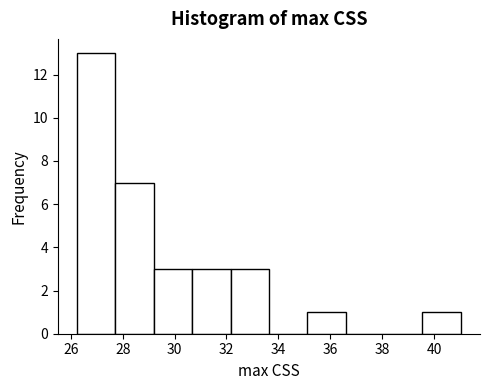

Reading left to right, list every bar in this chart as the range it spans on the x-axis followed by its height. Neither the bar edges nor the heights are printed on the chart, so give them approximately, as read against the axes.

26.2 to 27.8: 13
27.8 to 29.2: 7
29.2 to 30.6: 3
30.6 to 32.2: 3
32.2 to 33.6: 3
33.6 to 35.2: 0
35.2 to 36.6: 1
36.6 to 38.0: 0
38.0 to 39.6: 0
39.6 to 41.0: 1